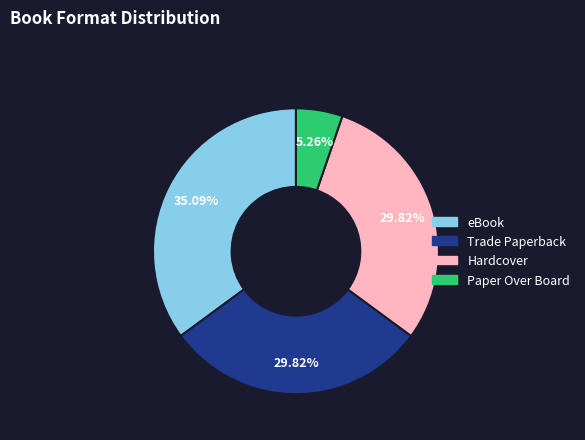

Which category has the biggest portion of the pie?

eBook